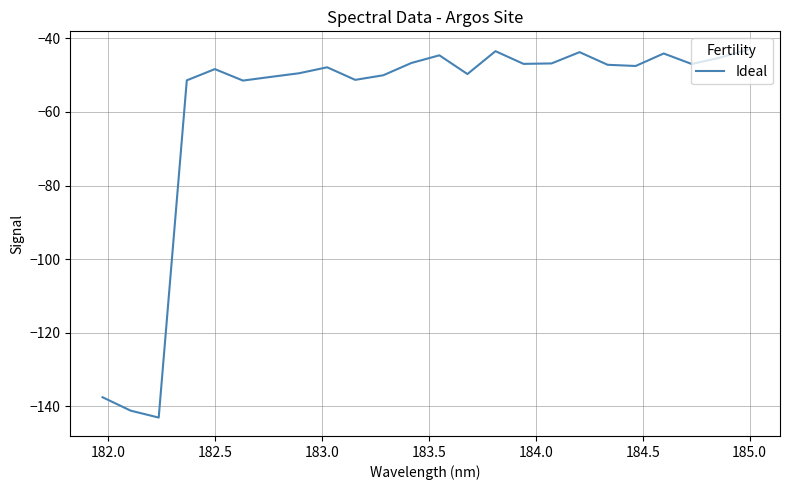

What is the greatest value displayed?

-43.1